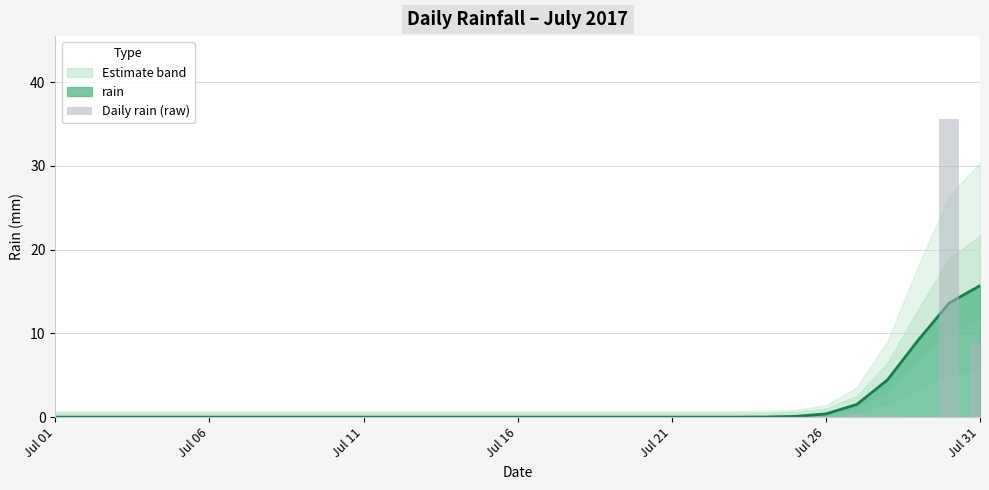

What is the average value?

1.5